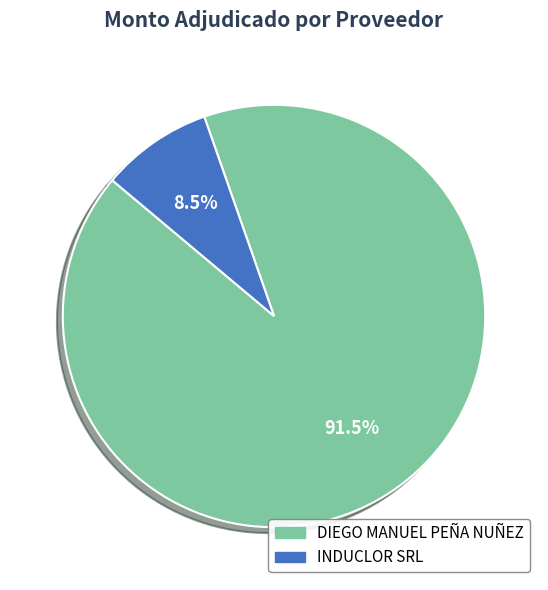

Does DIEGO MANUEL PEÑA NUÑEZ account for over 50% of the chart?

Yes